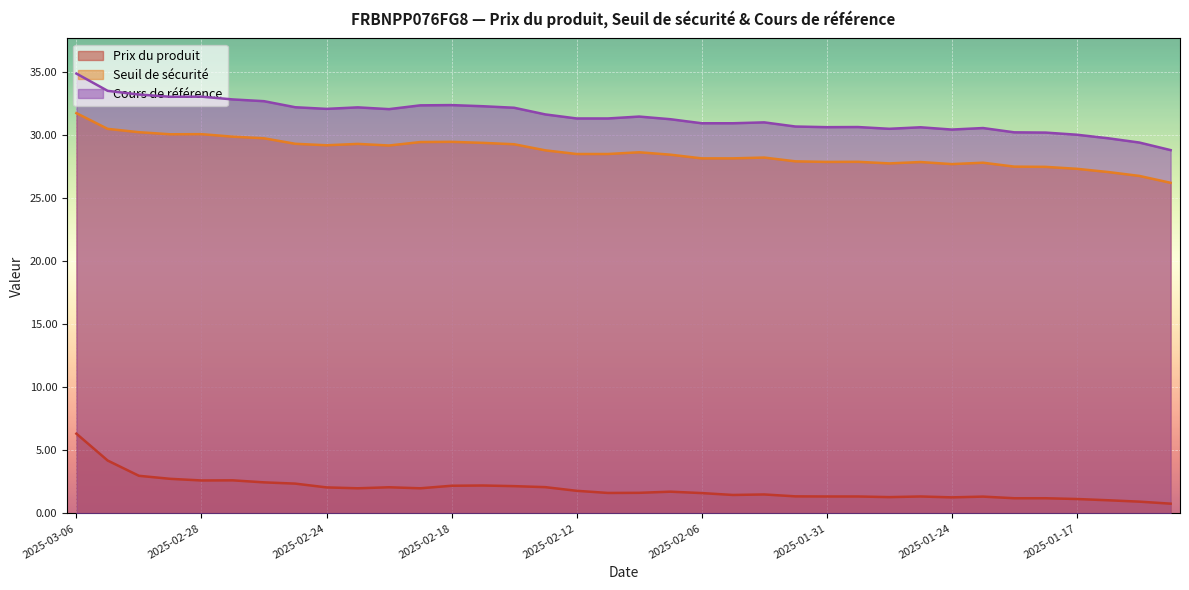

Between 2025-03-03 and 2025-02-19, which series saw the biggest shift?

Prix du produit